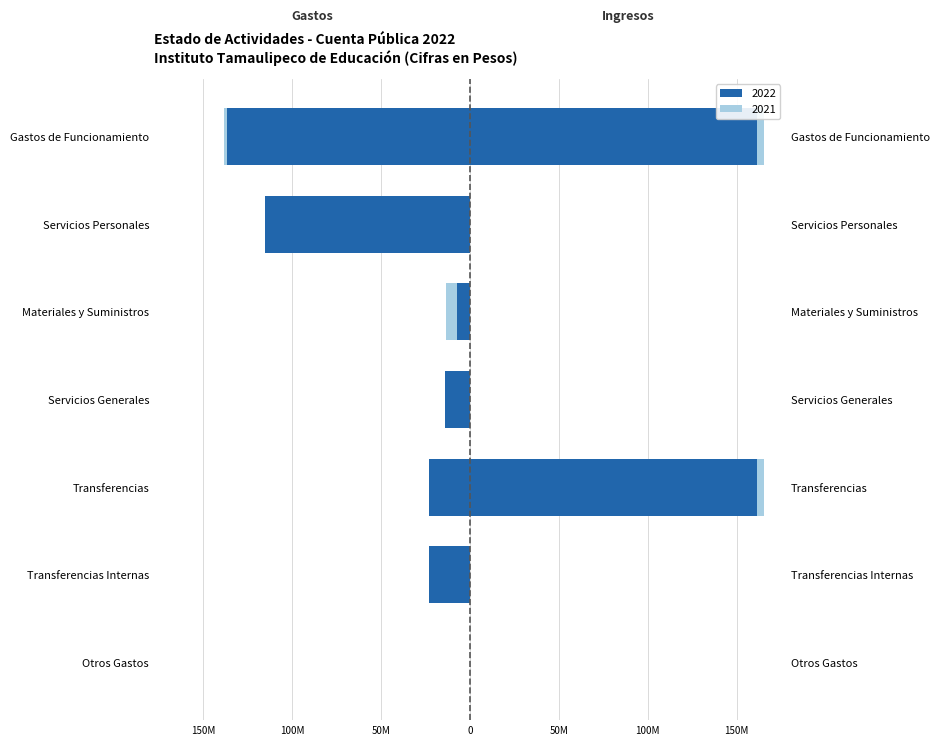

Are the bars grouped side by side (vs. stacked)?

No